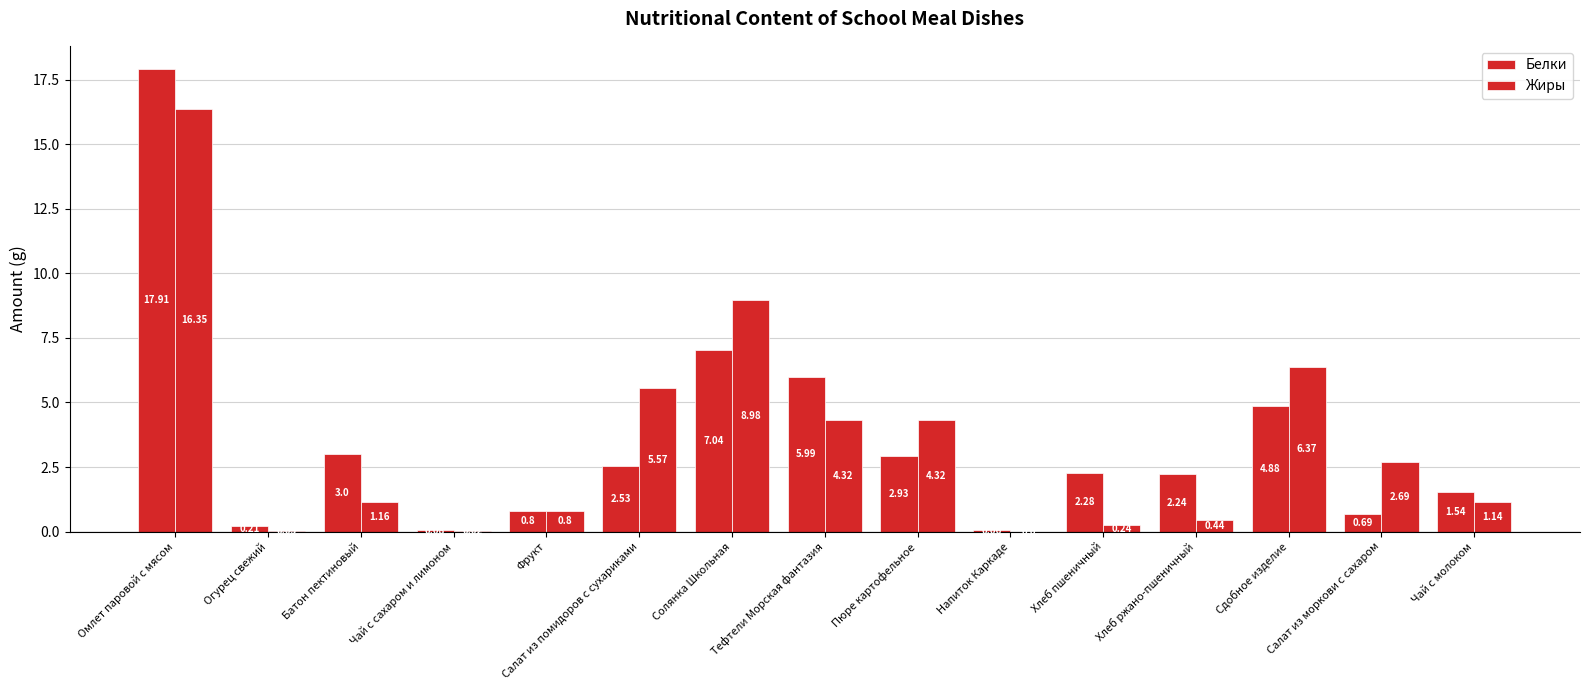

Which series changed the most between Батон пектиновый and Салат из помидоров с сухариками?

Жиры